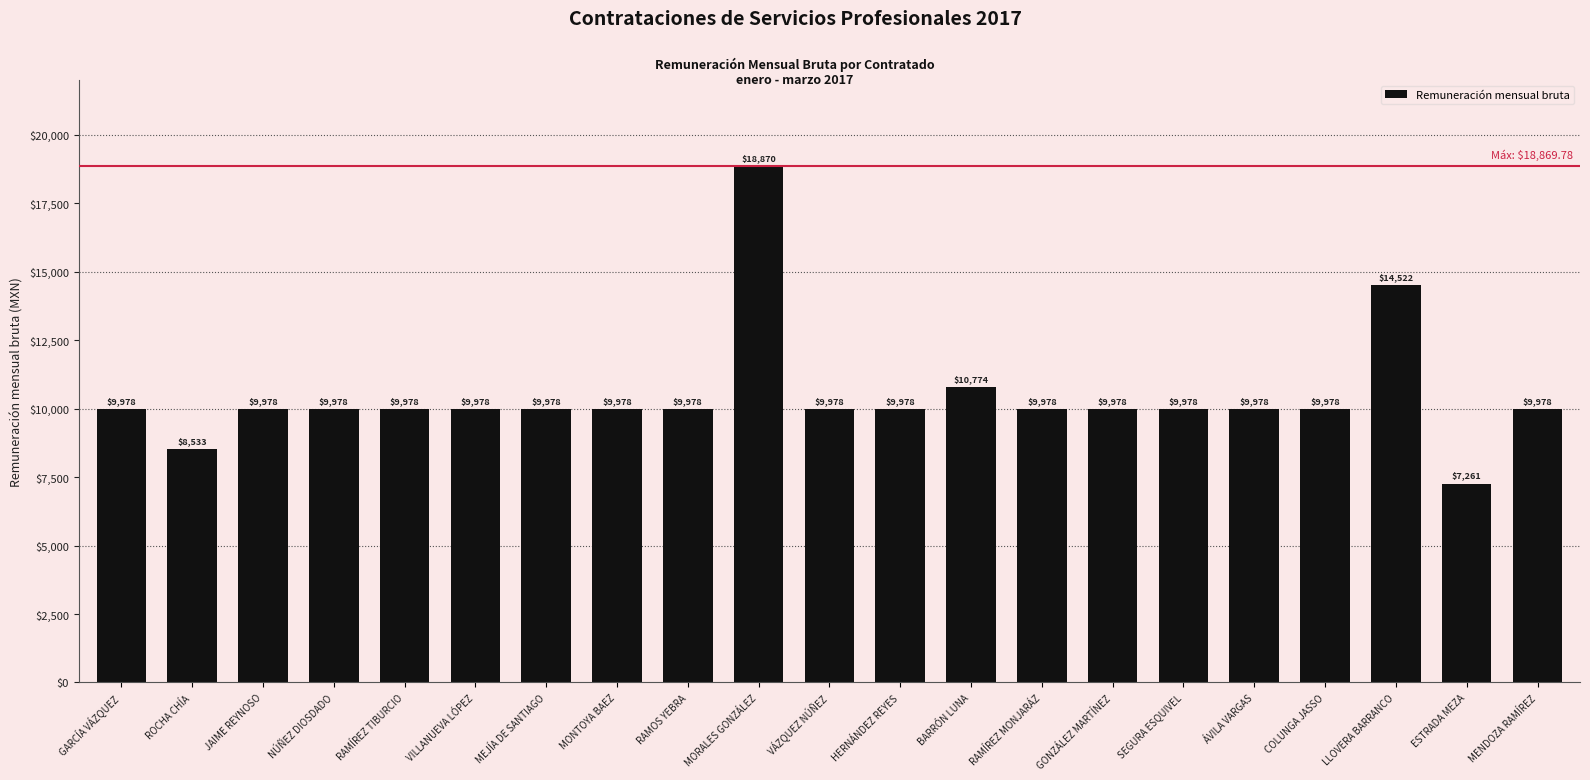

Which category has the lowest value across all series?

ESTRADA MEZA